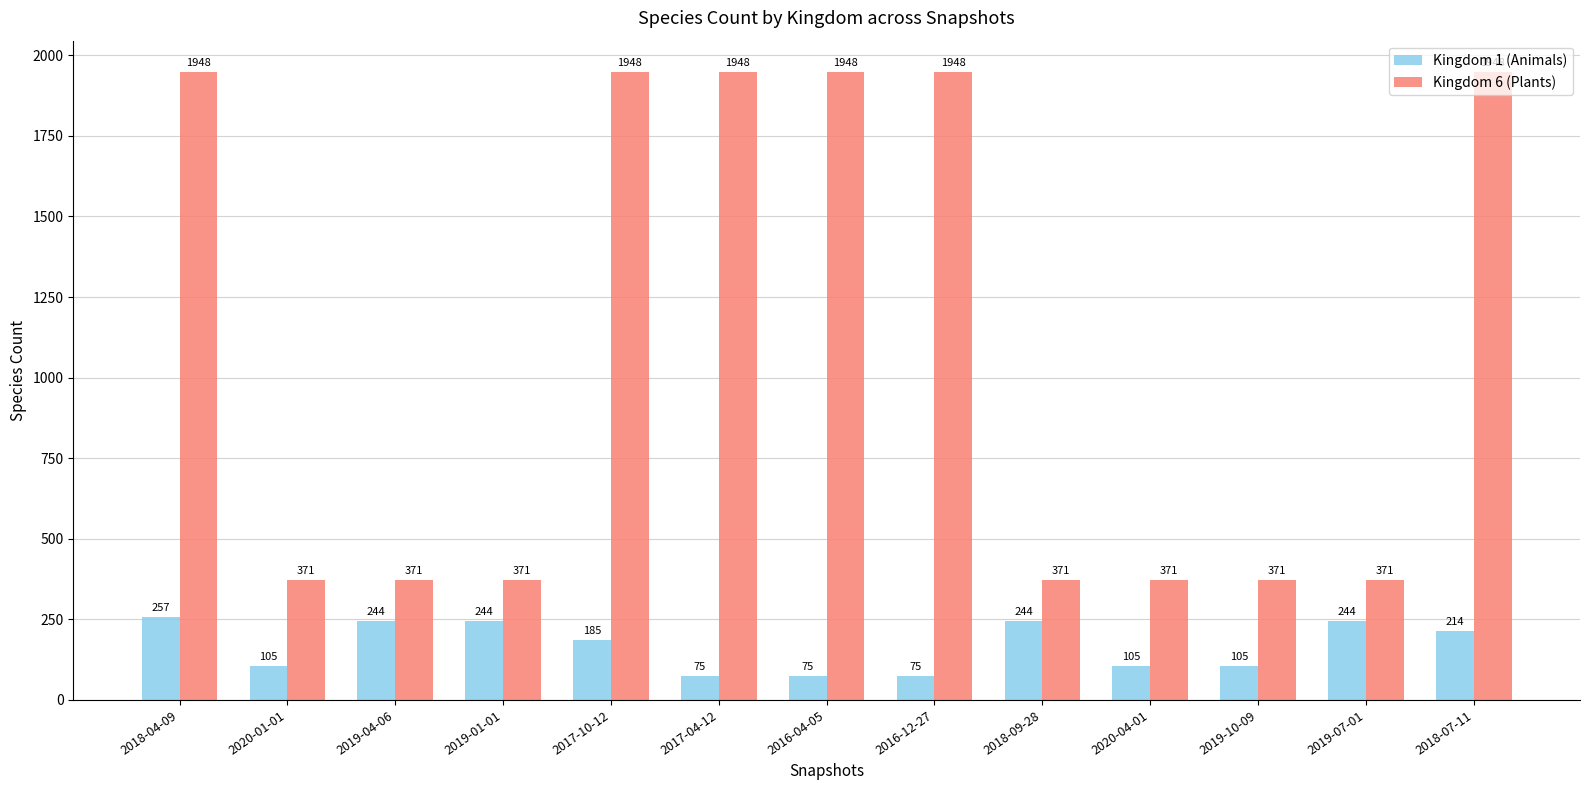

What is the total value across all series at 2017-04-12?

2023